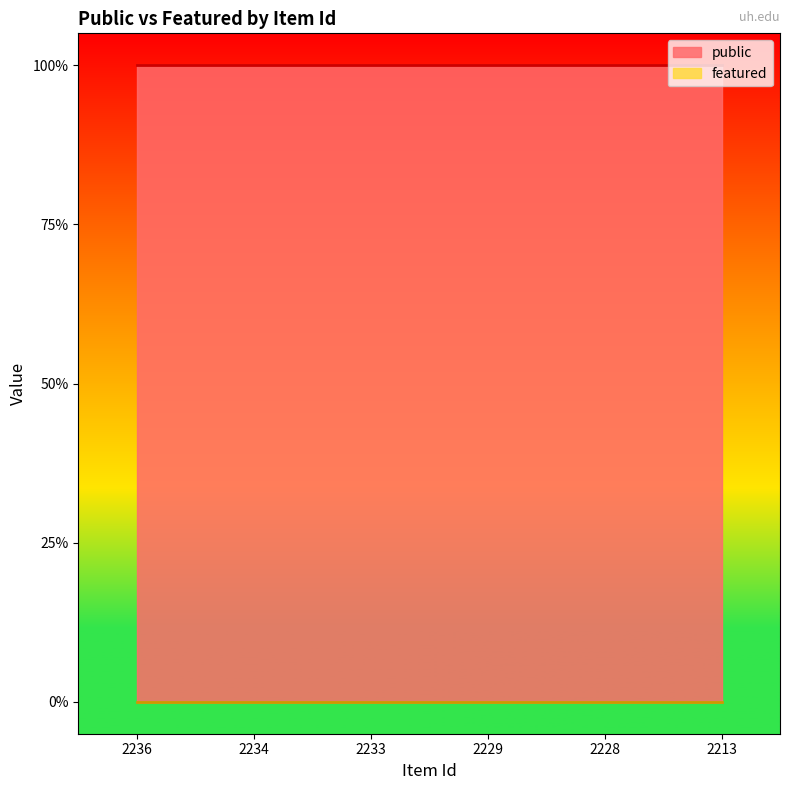

List the series in order of their peak value, lowest first.

featured, public